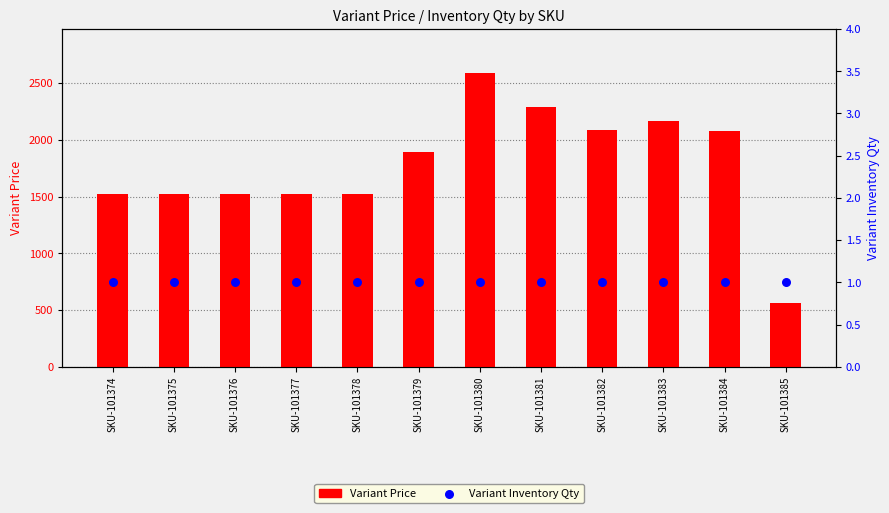

Which series has the largest total across all categories?

Variant Price